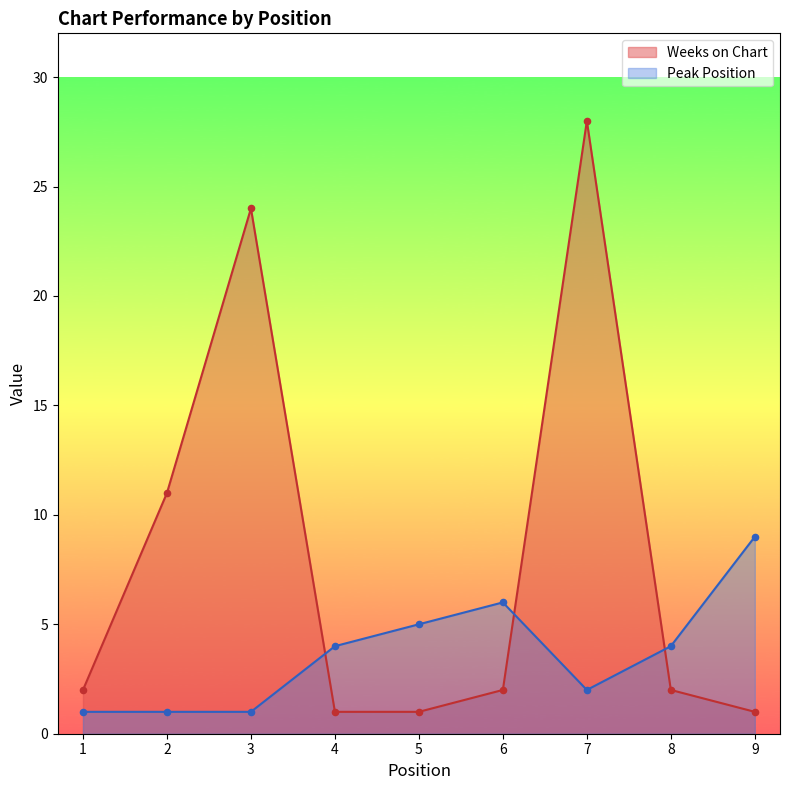

What are all the series names shown in the legend?

Weeks on Chart, Peak Position